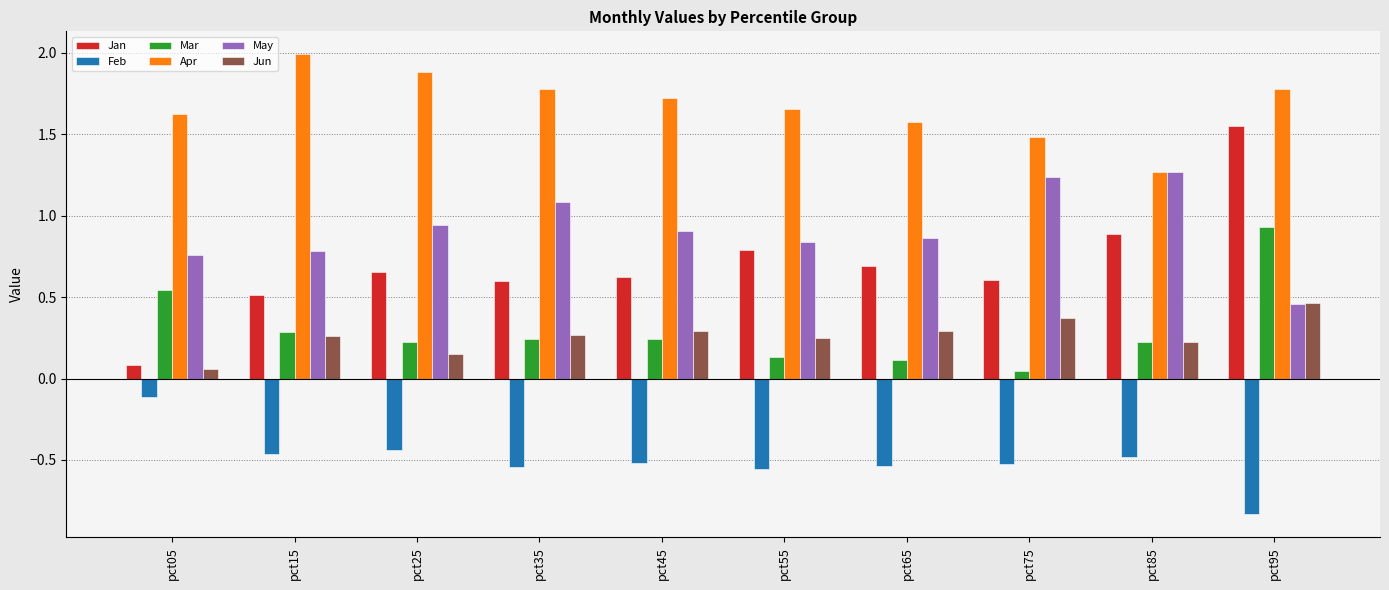

How many bars are there in each group?

6